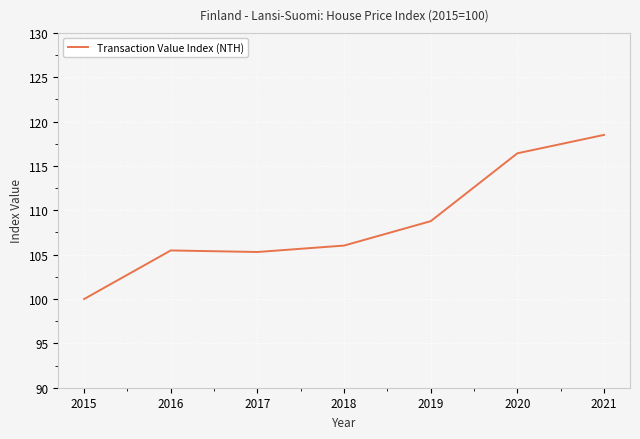

Count the number of data series in this chart.

1